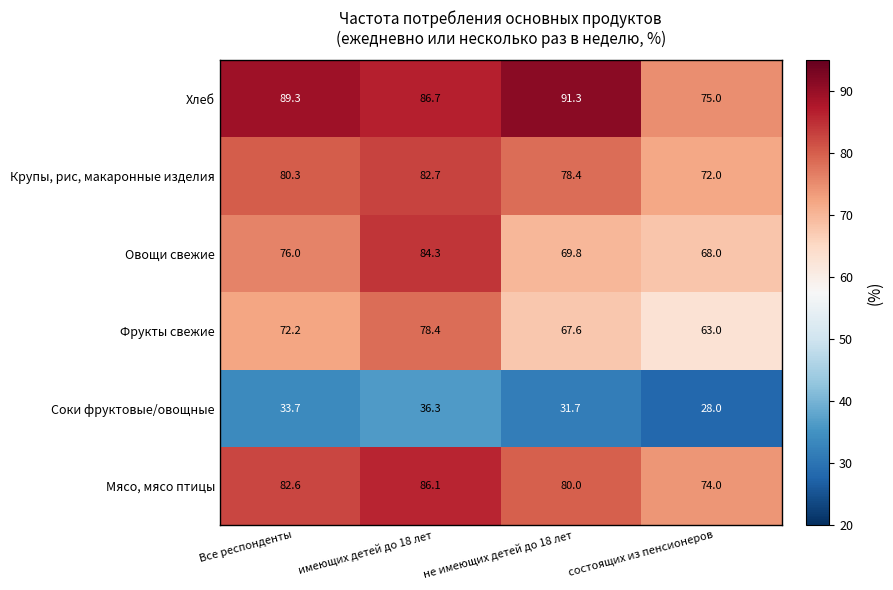

Reading left to right, list all the values displayed in this chart.

Хлеб: 89.3	86.7	91.3	75.0
Крупы, рис, макаронные изделия: 80.3	82.7	78.4	72.0
Овощи свежие: 76.0	84.3	69.8	68.0
Фрукты свежие: 72.2	78.4	67.6	63.0
Соки фруктовые/овощные: 33.7	36.3	31.7	28.0
Мясо, мясо птицы: 82.6	86.1	80.0	74.0